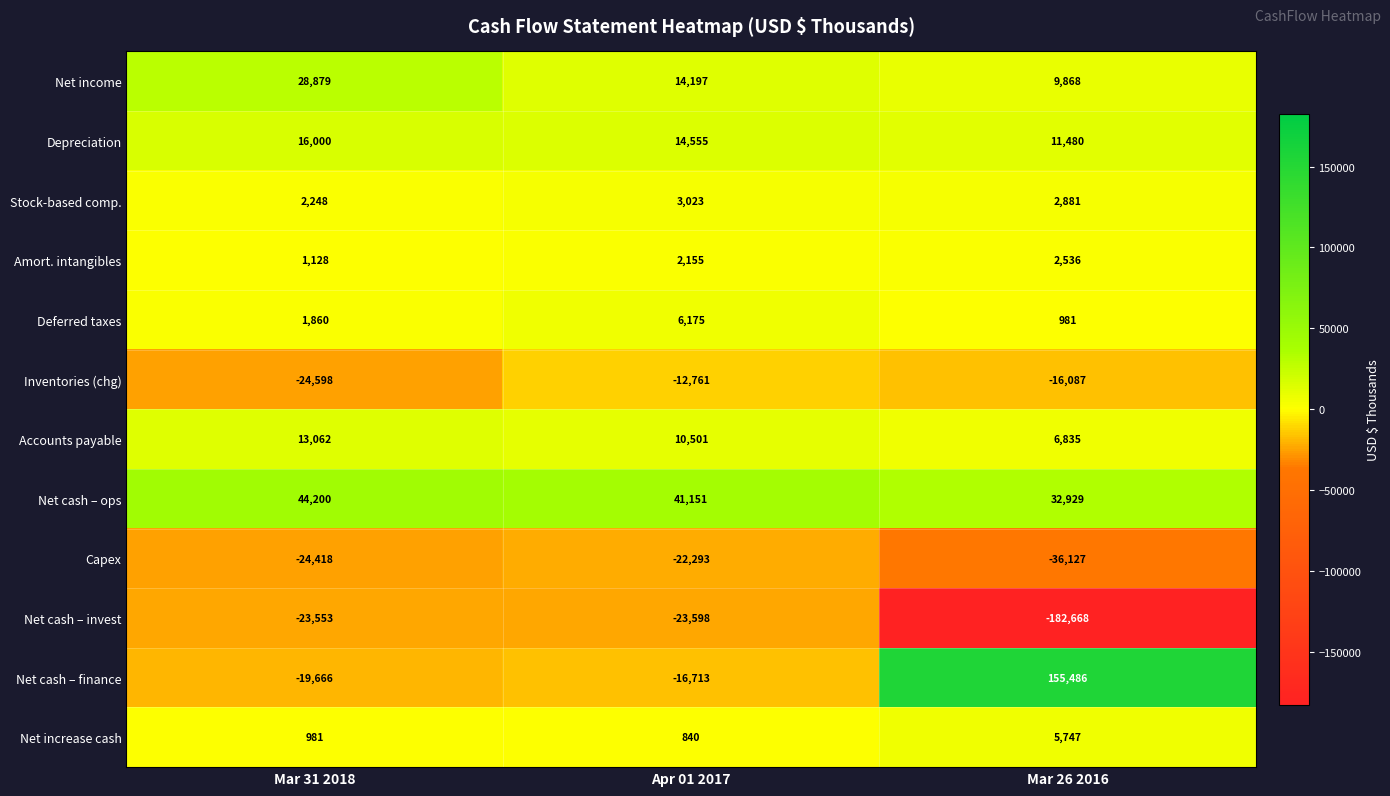

At how many categories does at least one series exceed 137860?

1